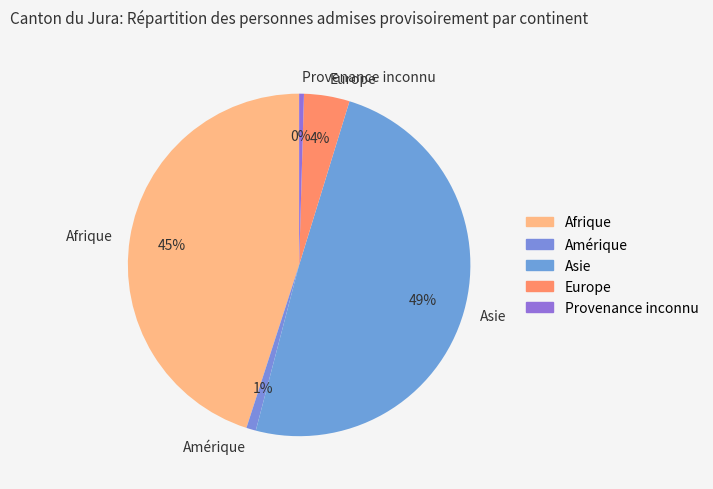

True or false: Asie accounts for 62% of the total.

False